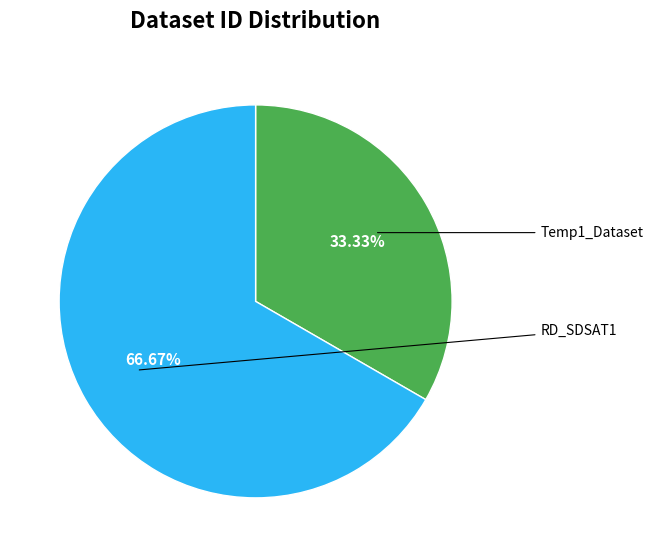

Is there a majority slice in this chart?

Yes